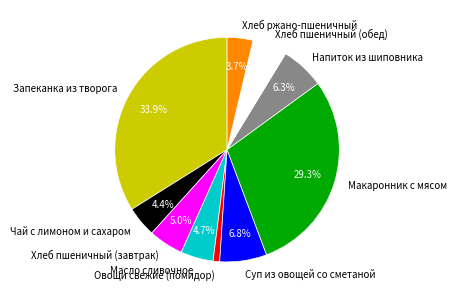

Between Овощи свежие (помидор) and Хлеб пшеничный (завтрак), which is larger?

Хлеб пшеничный (завтрак)